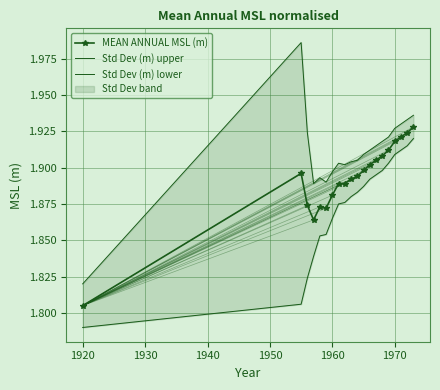

True or false: MEAN ANNUAL MSL (m) and Std Dev (m) upper cross at least once.

False